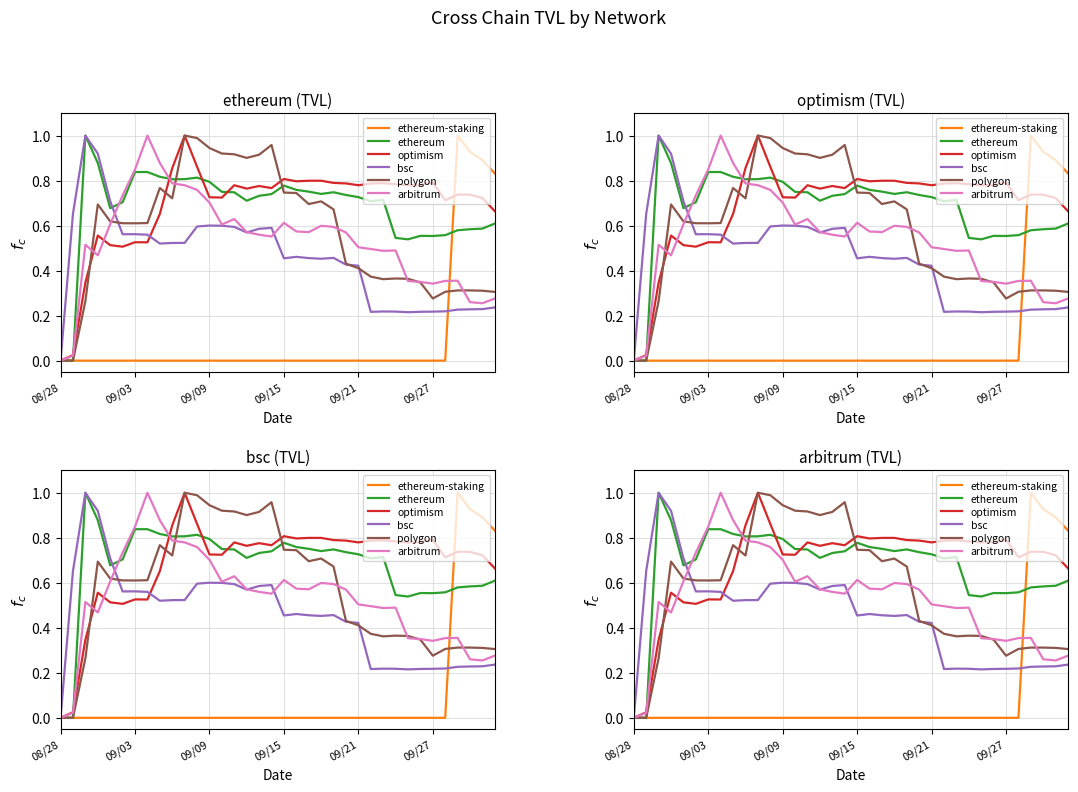

What is the total value across all series at 26?

2.6